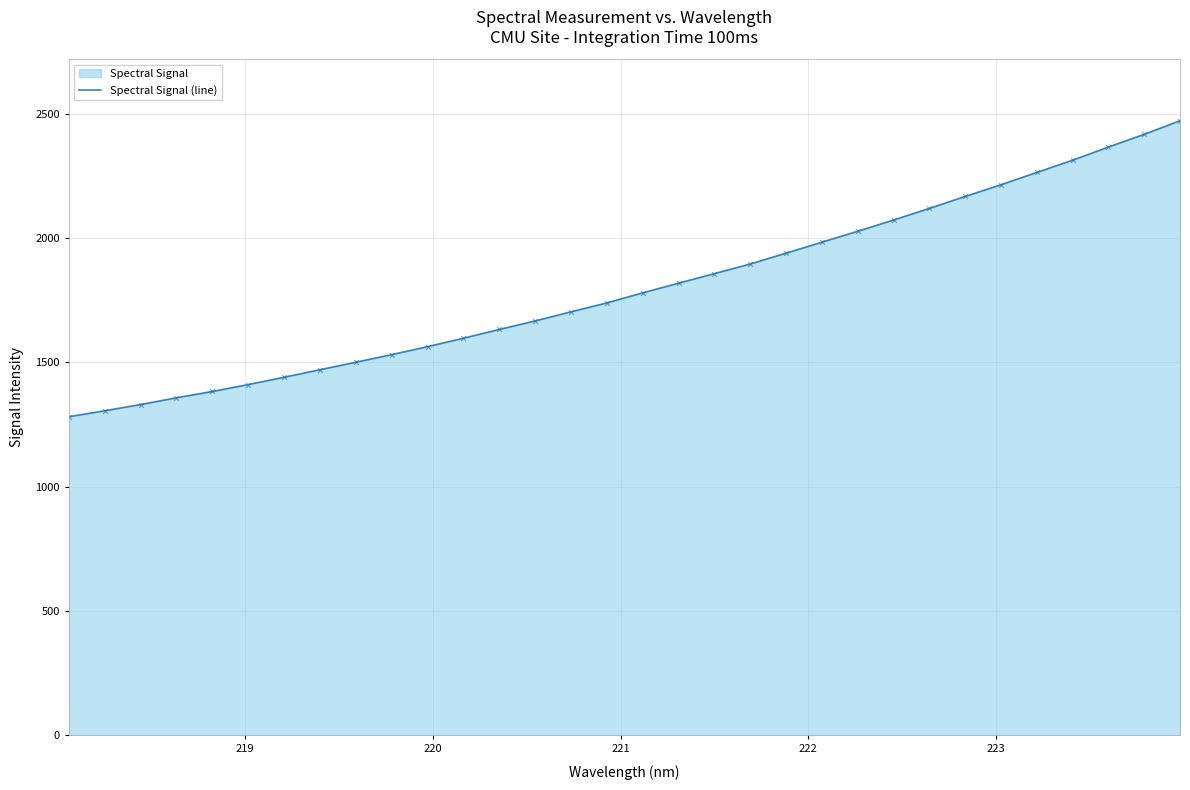

What is the smallest value displayed?

1281.2